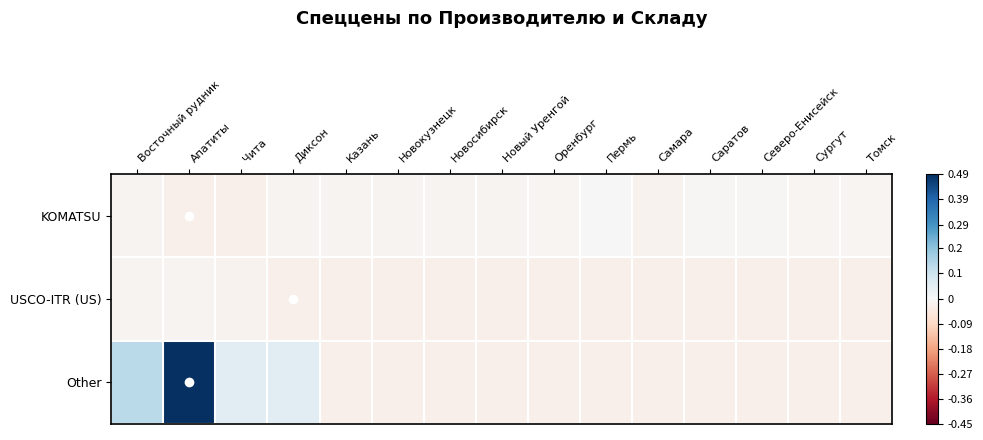

Reading left to right, list all the values displayed in this chart.

KOMATSU: Восточный рудник=-0.0	Апатиты=-0.0	Чита=-0.0	Диксон=-0.0	Казань=-0.0	Новокузнецк=-0.0	Новосибирск=-0.0	Новый Уренгой=-0.0	Оренбург=-0.0	Пермь=-0.0	Самара=-0.0	Саратов=-0.0	Северо-Енисейск=-0.0	Сургут=-0.0	Томск=-0.0
USCO-ITR (US): Восточный рудник=-0.0	Апатиты=-0.0	Чита=-0.0	Диксон=-0.0	Казань=-0.0	Новокузнецк=-0.0	Новосибирск=-0.0	Новый Уренгой=-0.0	Оренбург=-0.0	Пермь=-0.0	Самара=-0.0	Саратов=-0.0	Северо-Енисейск=-0.0	Сургут=-0.0	Томск=-0.0
Other: Восточный рудник=0.1	Апатиты=0.5	Чита=0.1	Диксон=0.1	Казань=-0.0	Новокузнецк=-0.0	Новосибирск=-0.0	Новый Уренгой=-0.0	Оренбург=-0.0	Пермь=-0.0	Самара=-0.0	Саратов=-0.0	Северо-Енисейск=-0.0	Сургут=-0.0	Томск=-0.0